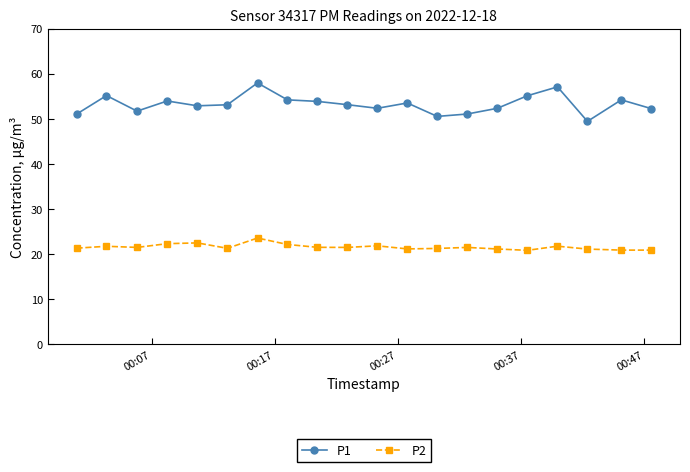

What is the value of the P2 point at the 12th from the left?

21.2